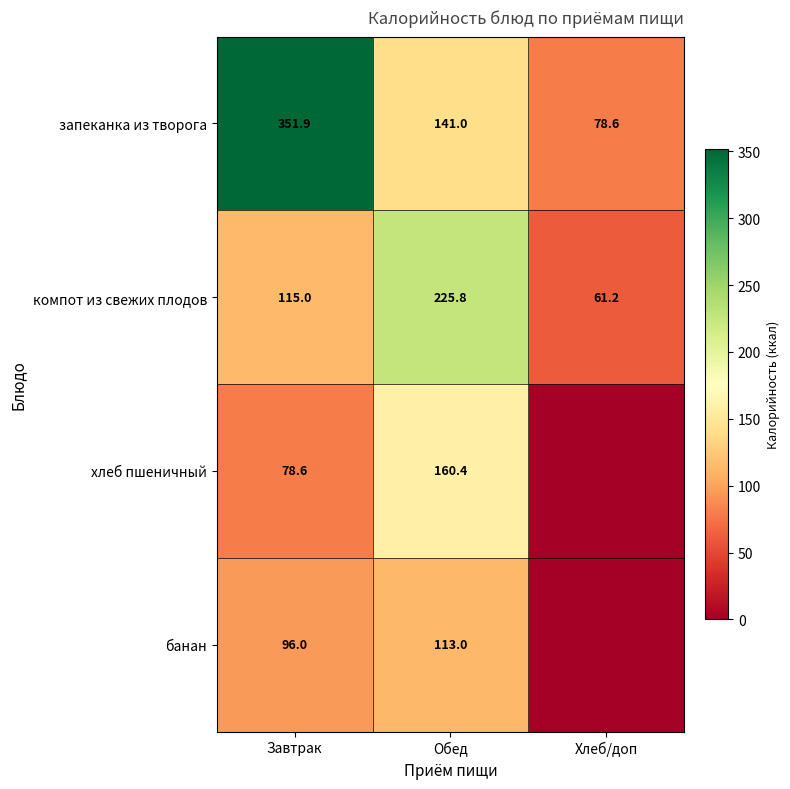

How many series are shown in this chart?

4